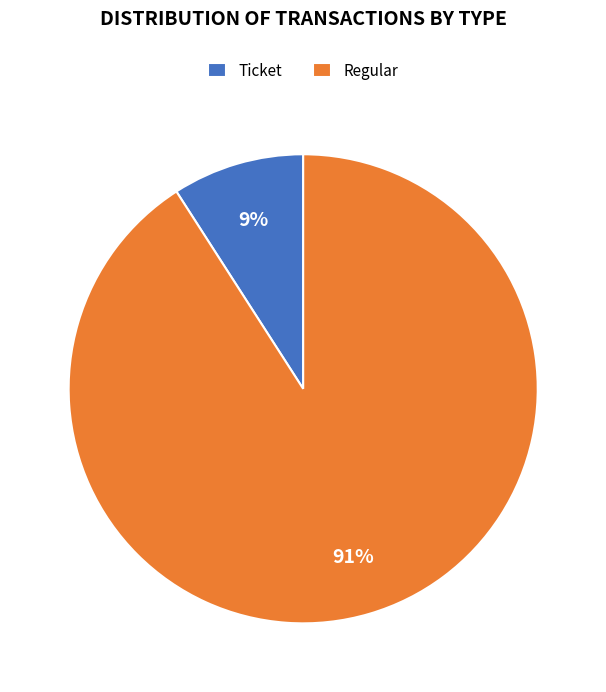

The Ticket slice represents 1% of the pie. True or false?

False